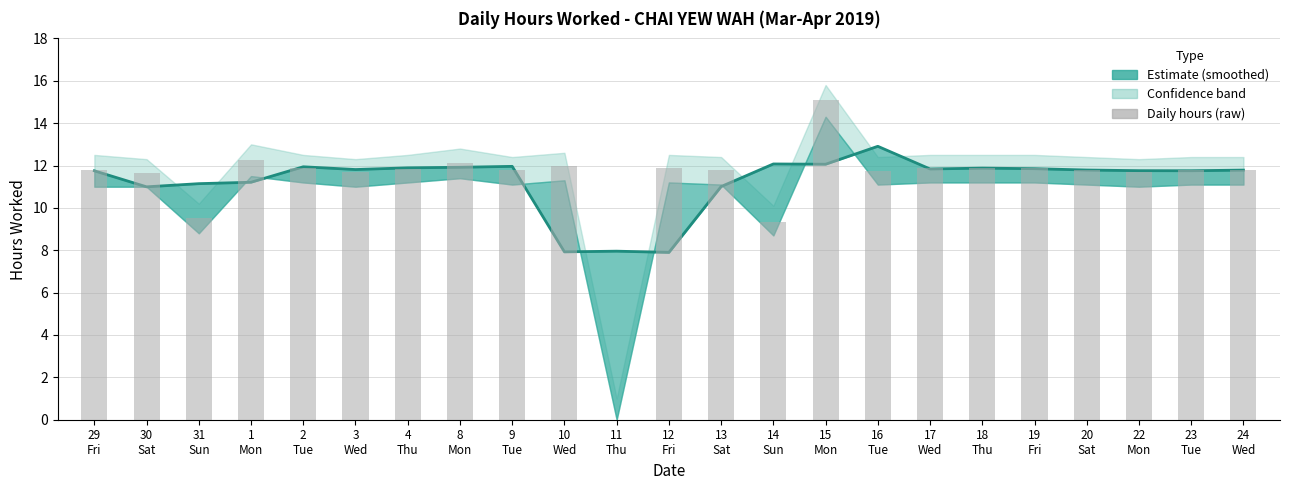

Is it true that the value at 31
Sun is 5.4?

False